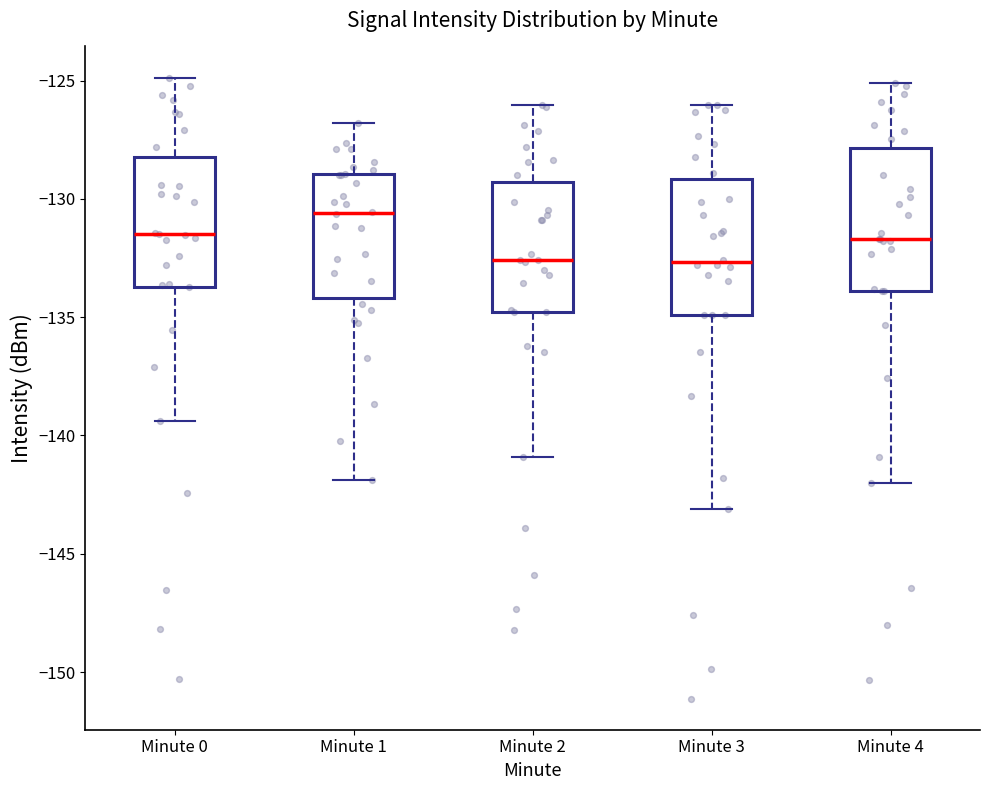

Reading left to right, read every box against the y-axis: the position of its median line, the range the box covers, and the ends of its whiskers. The values are not printed on the chart, so give them approximately, as read against the axis.

Minute 0: median -131.5, box -133.5 to -128.0, whiskers -139.5 to -125.0
Minute 1: median -130.5, box -134.0 to -129.0, whiskers -142.0 to -127.0
Minute 2: median -132.5, box -135.0 to -129.5, whiskers -141.0 to -126.0
Minute 3: median -132.5, box -135.0 to -129.0, whiskers -143.0 to -126.0
Minute 4: median -131.5, box -134.0 to -128.0, whiskers -142.0 to -125.0